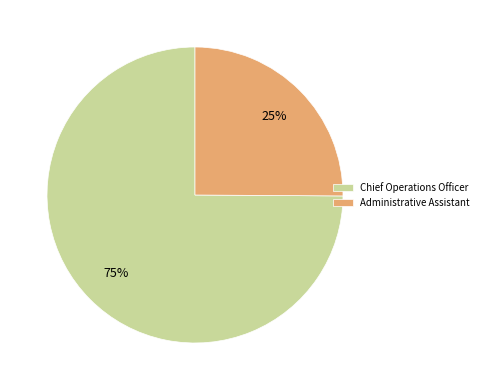

What is the smallest slice in the pie chart?

Administrative Assistant